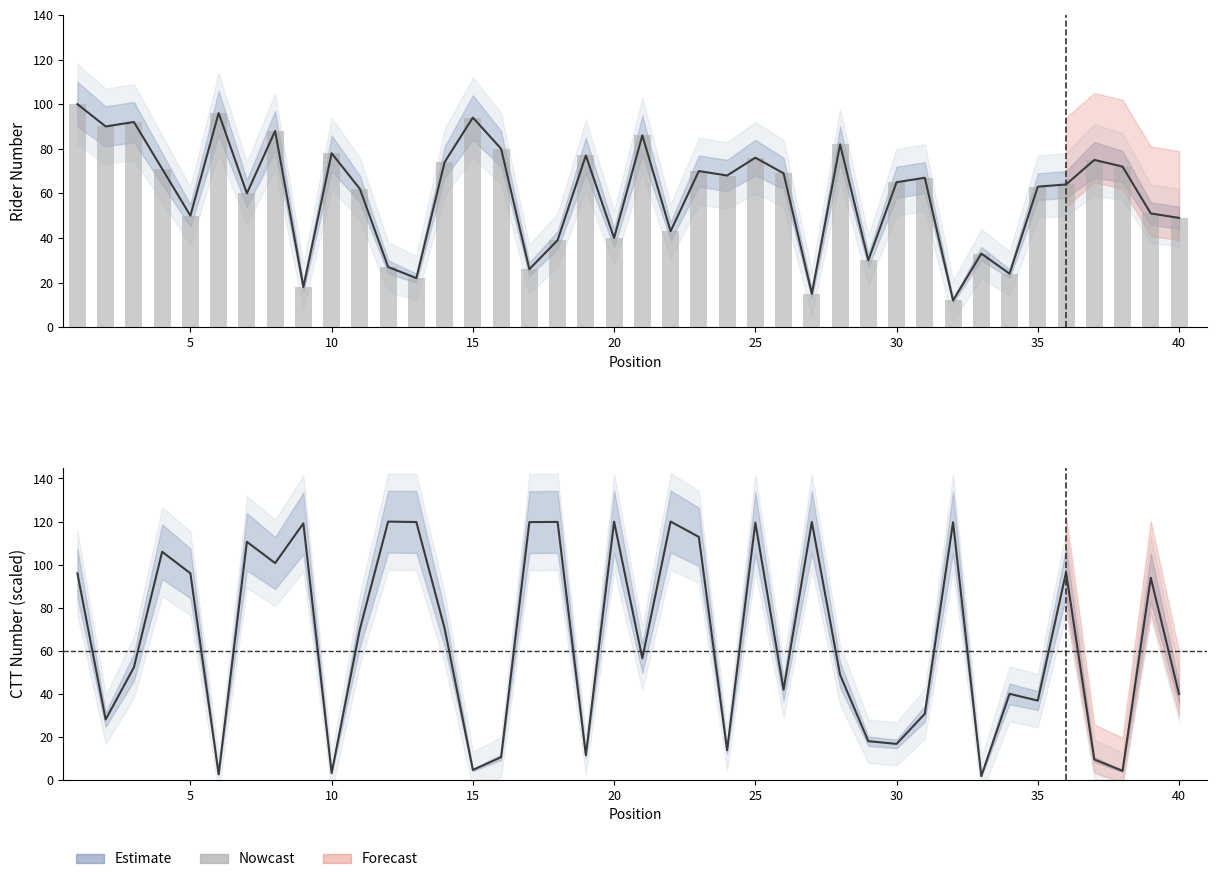

Which has a higher value, 35 or 25?

25